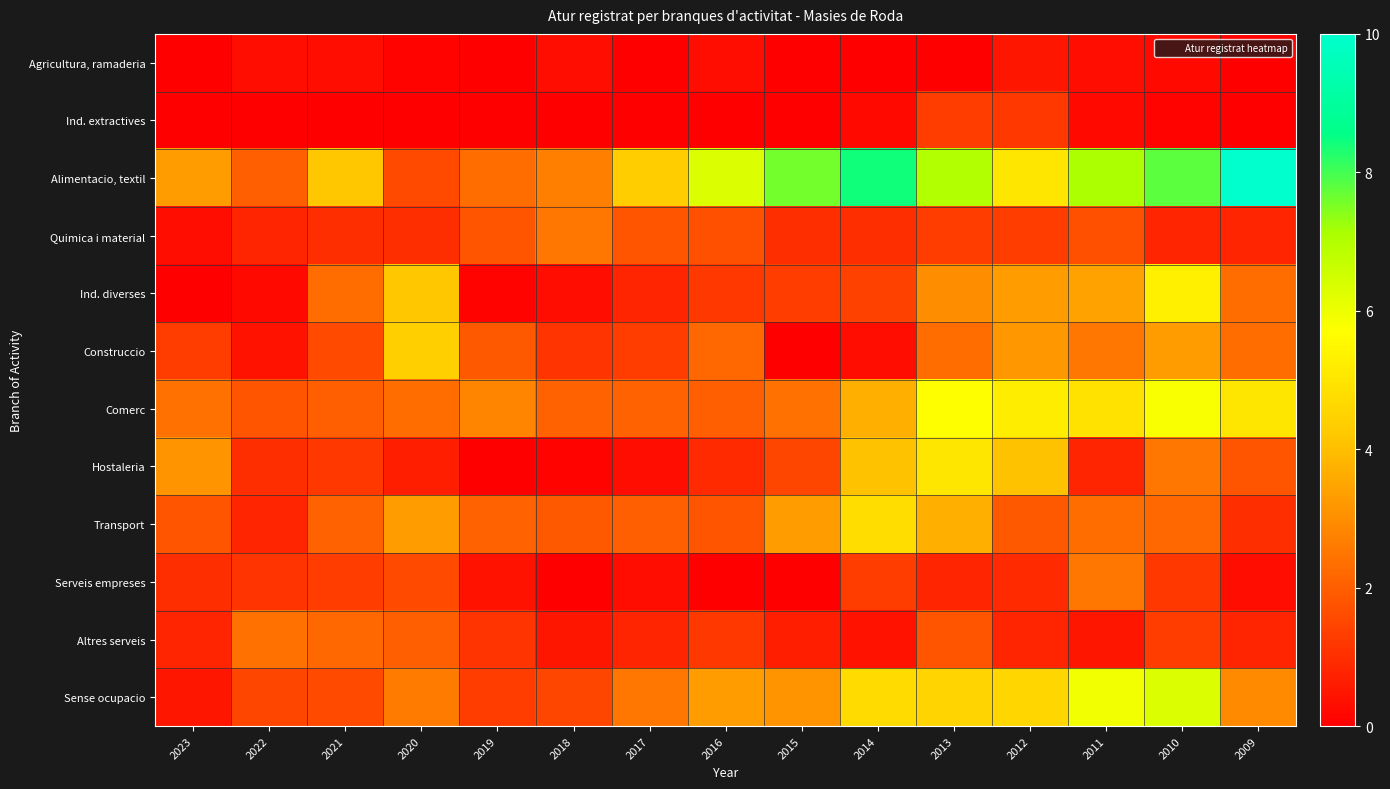

Which series changed the most between 2023 and 2009?

Alimentacio, textil